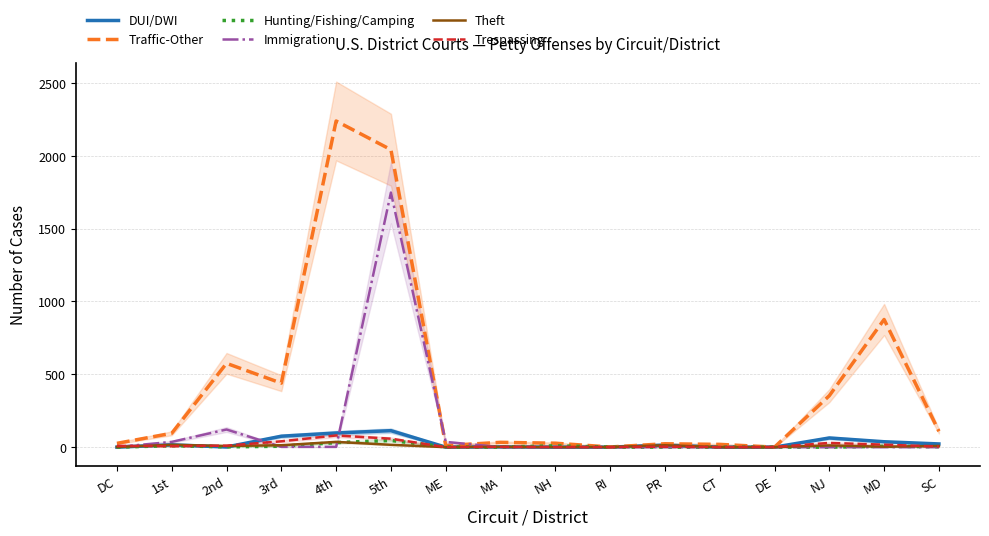

Rank the categories by DUI/DWI value from lowest to highest.

DC, ME, NH, RI, CT, DE, 2nd, MA, PR, 1st, SC, MD, NJ, 3rd, 4th, 5th